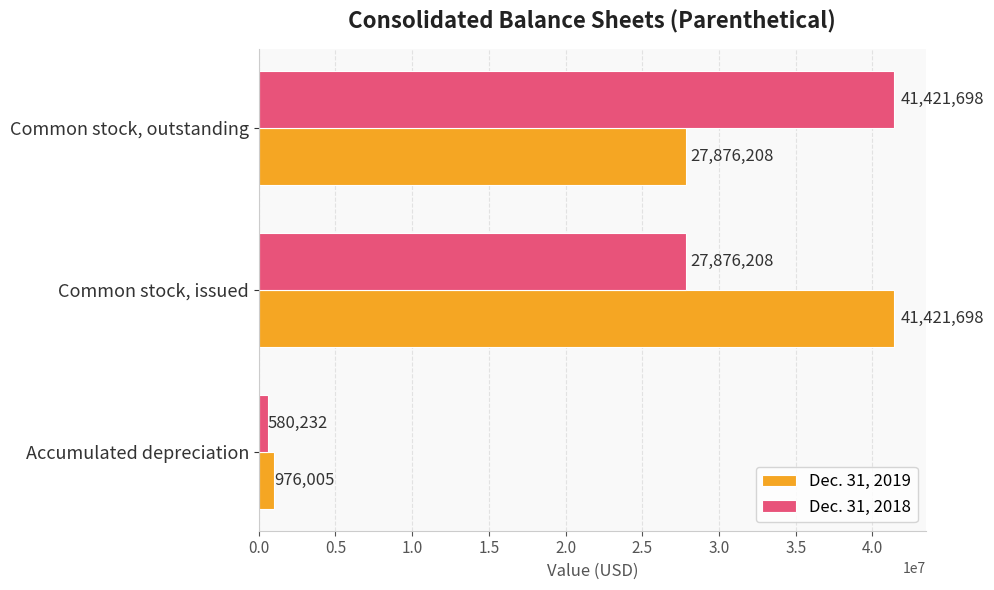

Which series has the largest total across all categories?

Dec. 31, 2019